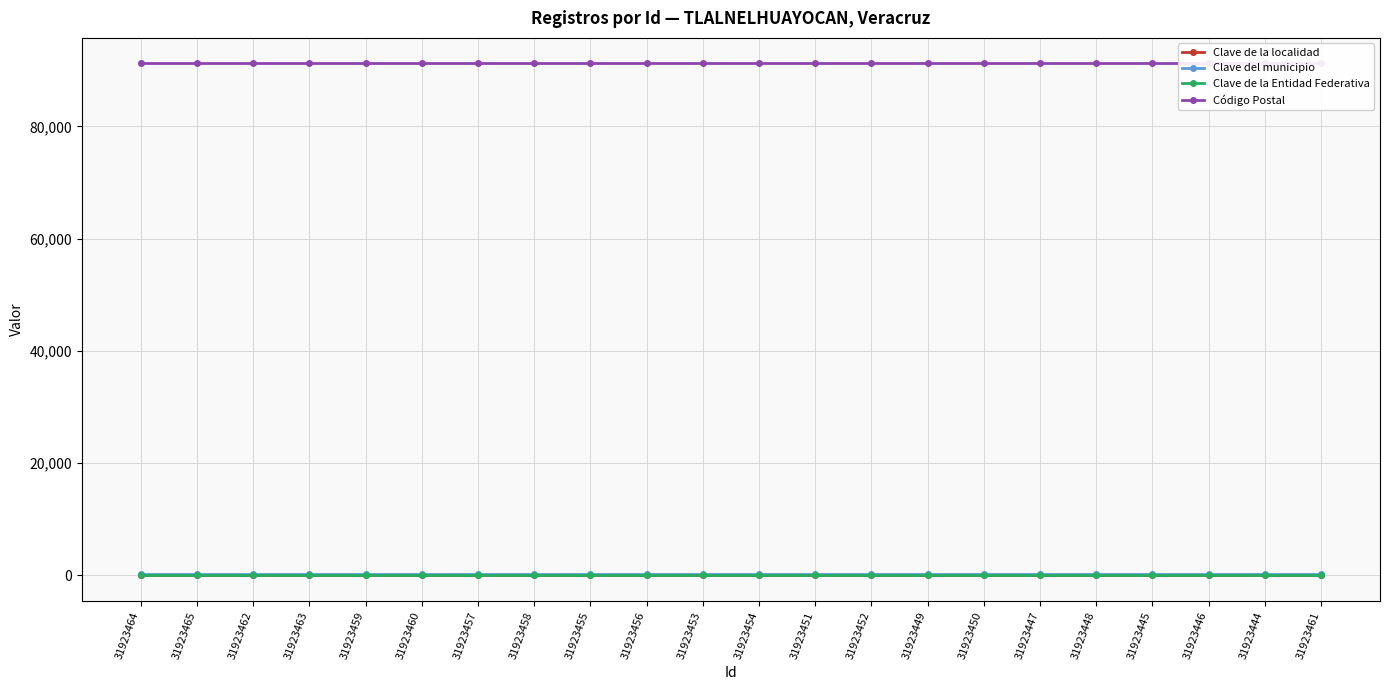

Is it true that Clave del municipio equals 182 at 31923465?

True